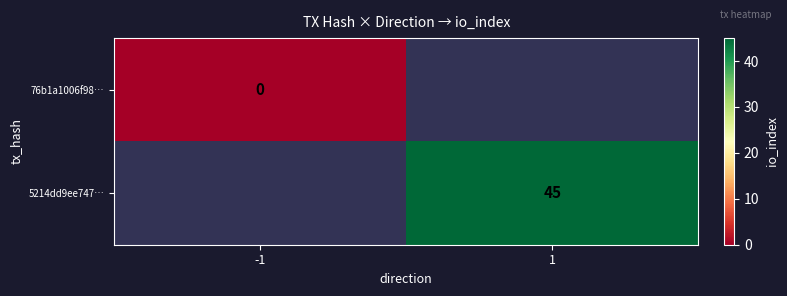

True or false: 5214dd9ee747… has a value of 63 at 1.

False